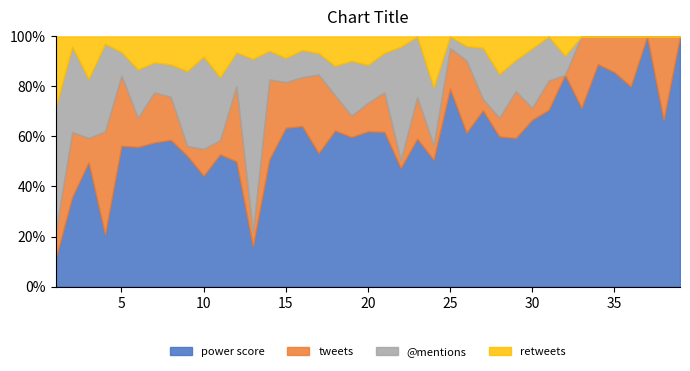

Where is the first local minimum for @mentions?

3